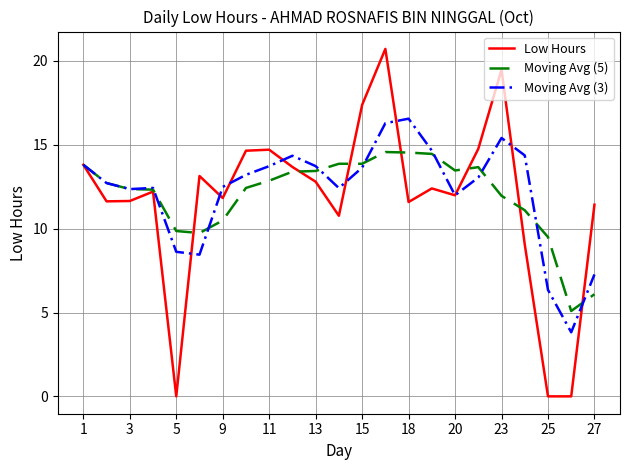

True or false: Moving Avg (3) has more than 2 points higher than both neighbors.

True